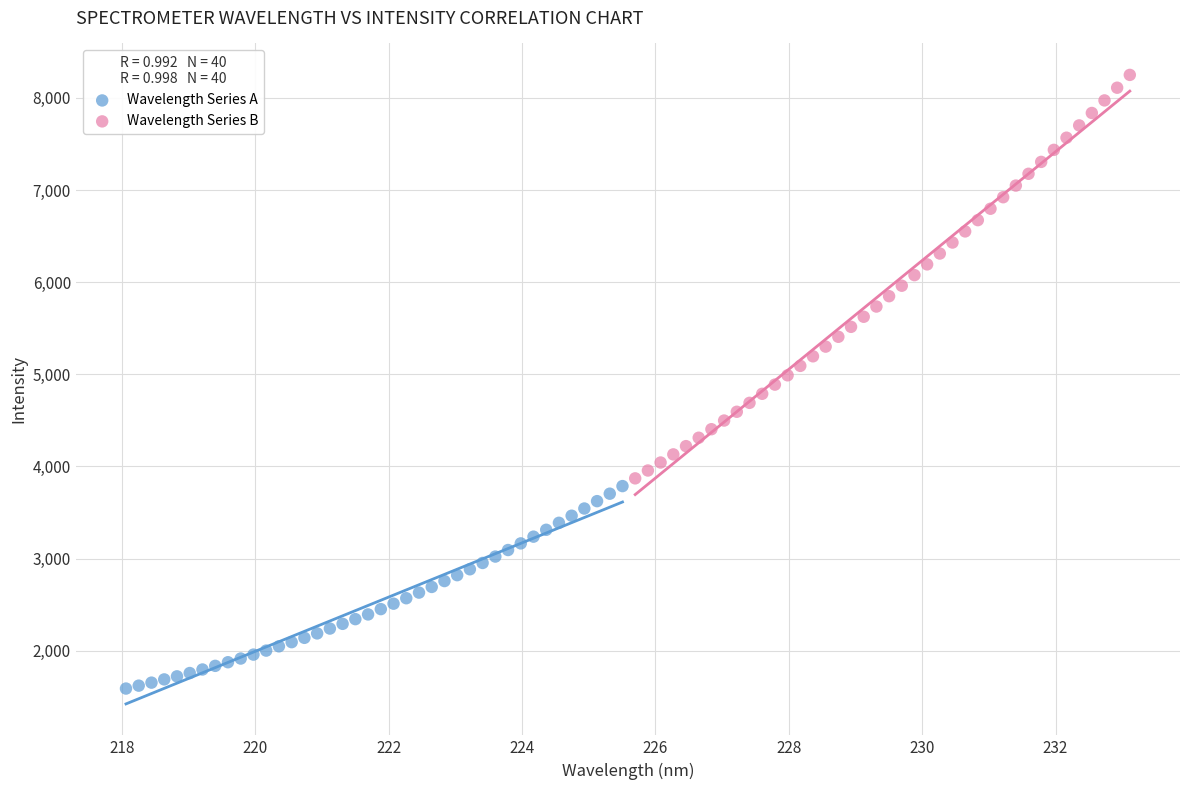

What are all the series names shown in the legend?

Wavelength Series A, Wavelength Series B